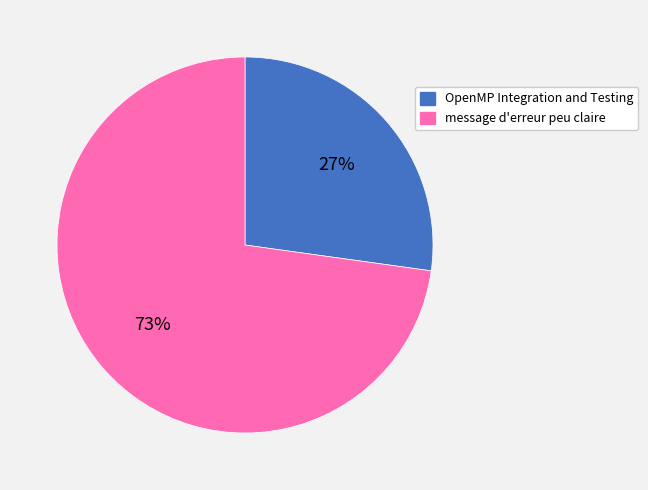

Which slice is the smallest?

OpenMP Integration and Testing